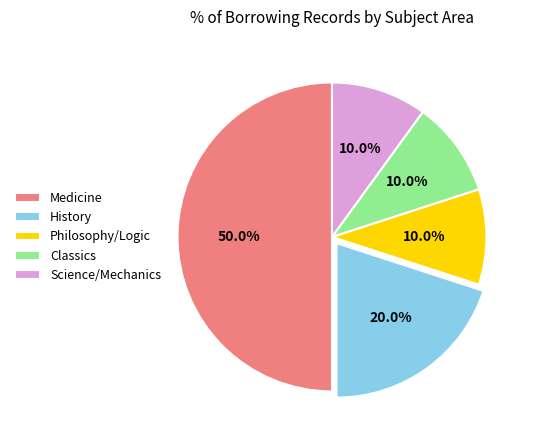

To the nearest percent, what is the average slice percentage?

20%